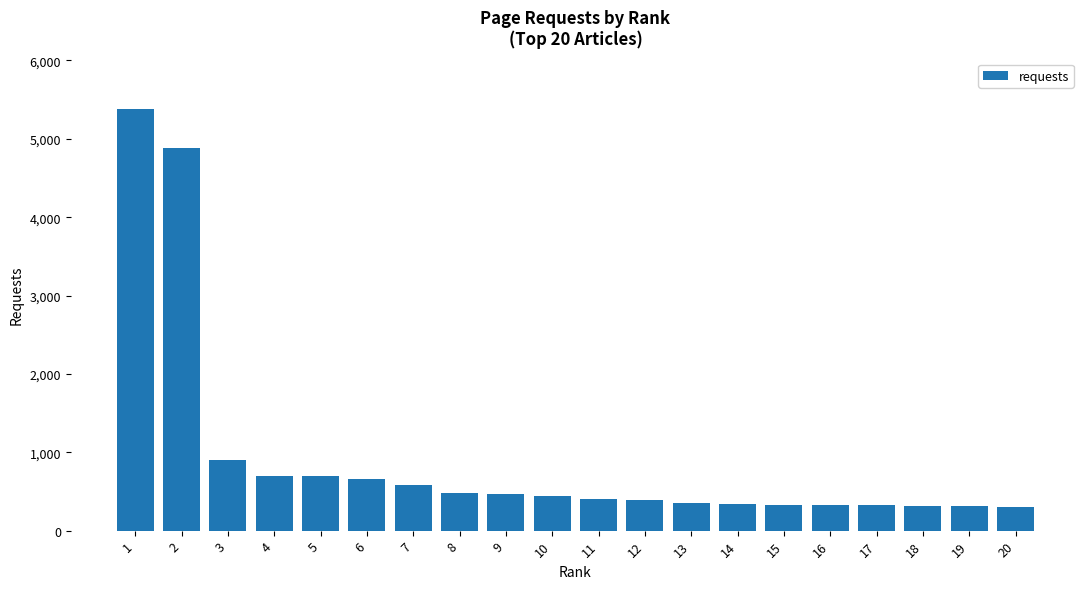

Which has a higher value, 8 or 17?

8